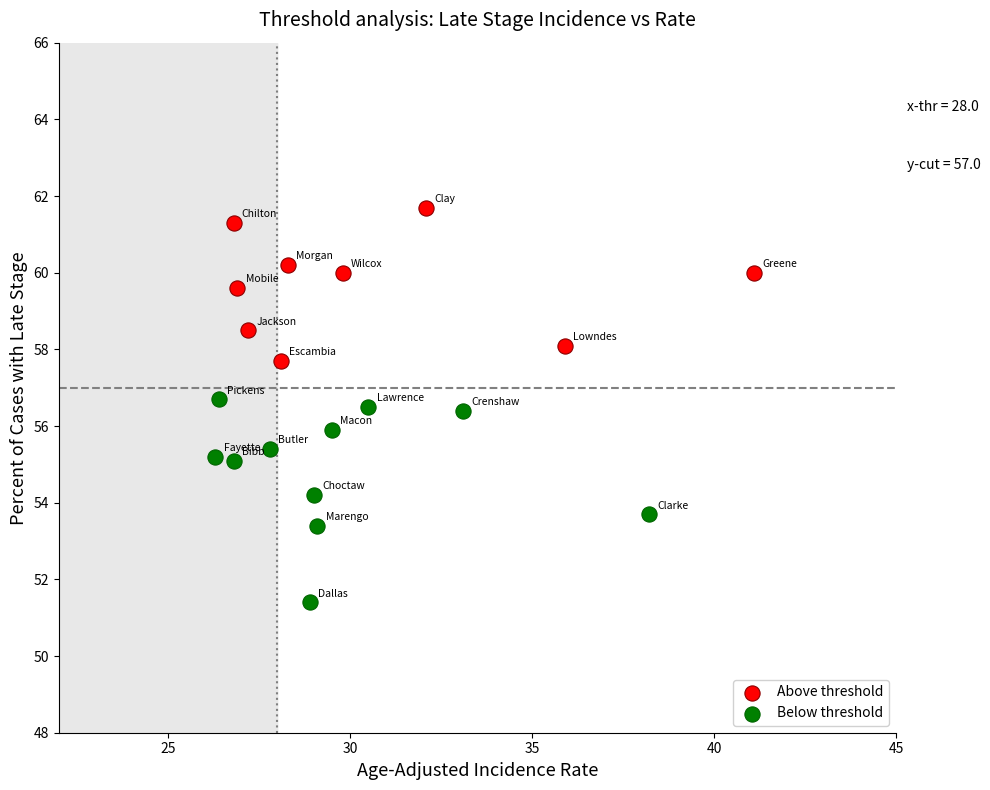

What are all the series names shown in the legend?

Above threshold, Below threshold